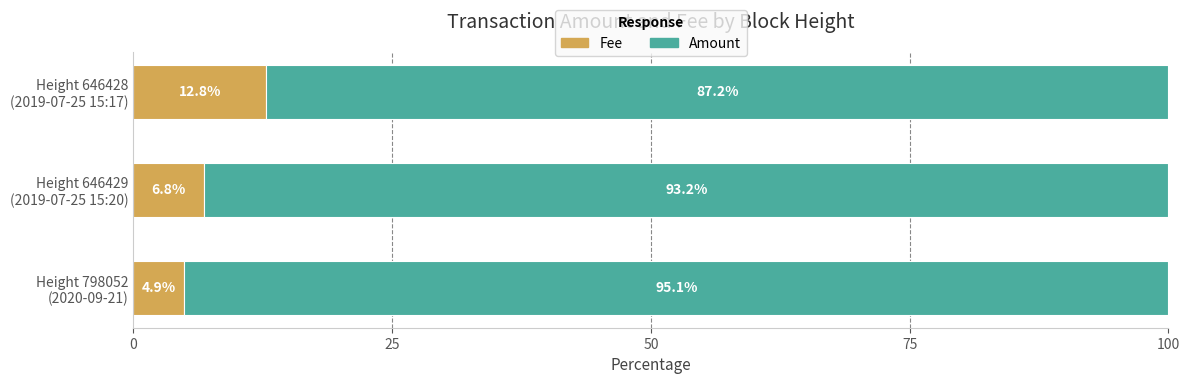

What is the difference between the maximum and second lowest values in the Fee series?

6.0